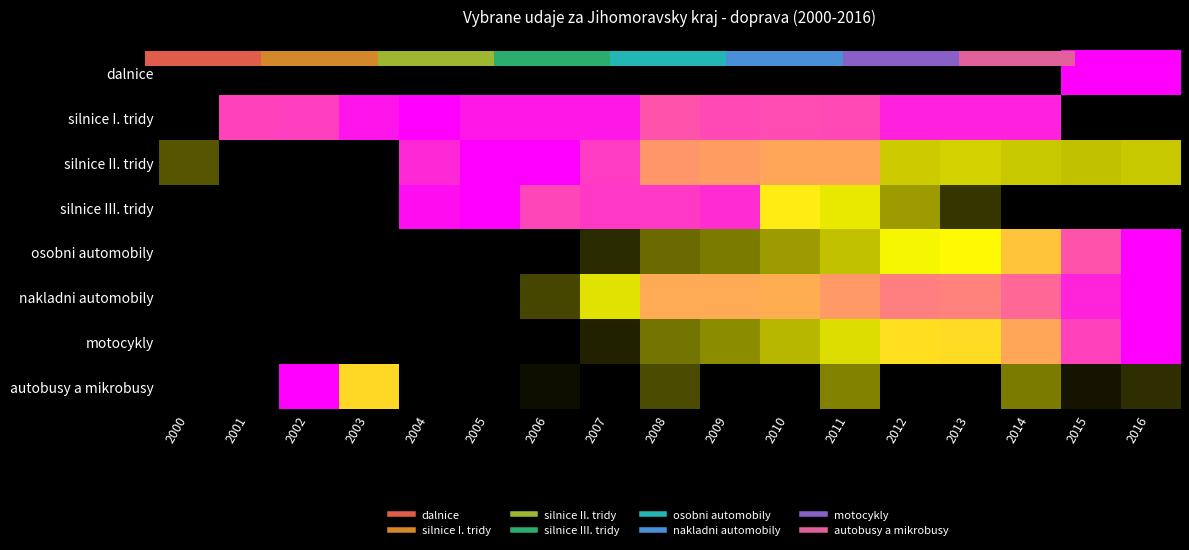

True or false: silnice I. tridy has a value of 1.6 at 2008.

False